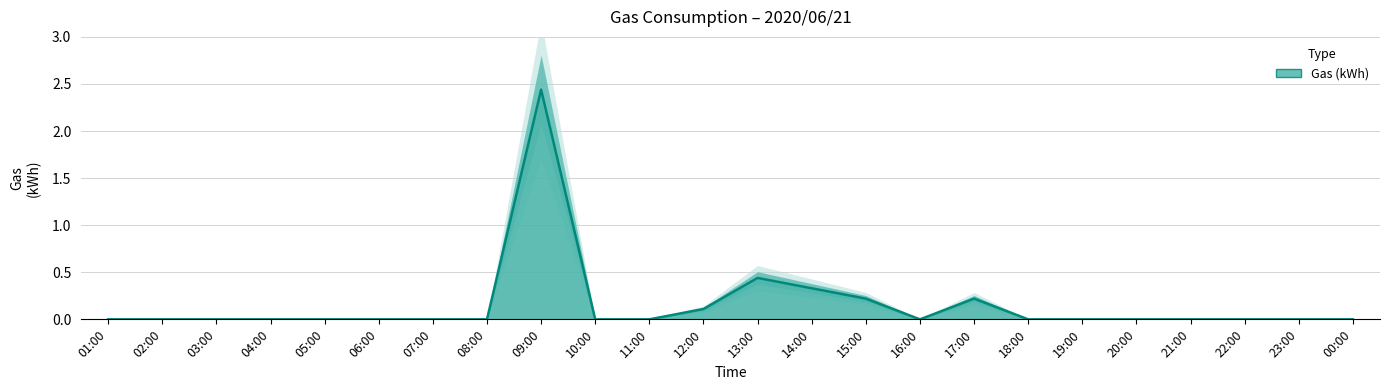

Rank the categories by value from highest to lowest.

09:00, 13:00, 14:00, 15:00, 17:00, 12:00, 01:00, 02:00, 03:00, 04:00, 05:00, 06:00, 07:00, 08:00, 10:00, 11:00, 16:00, 18:00, 19:00, 20:00, 21:00, 22:00, 23:00, 00:00